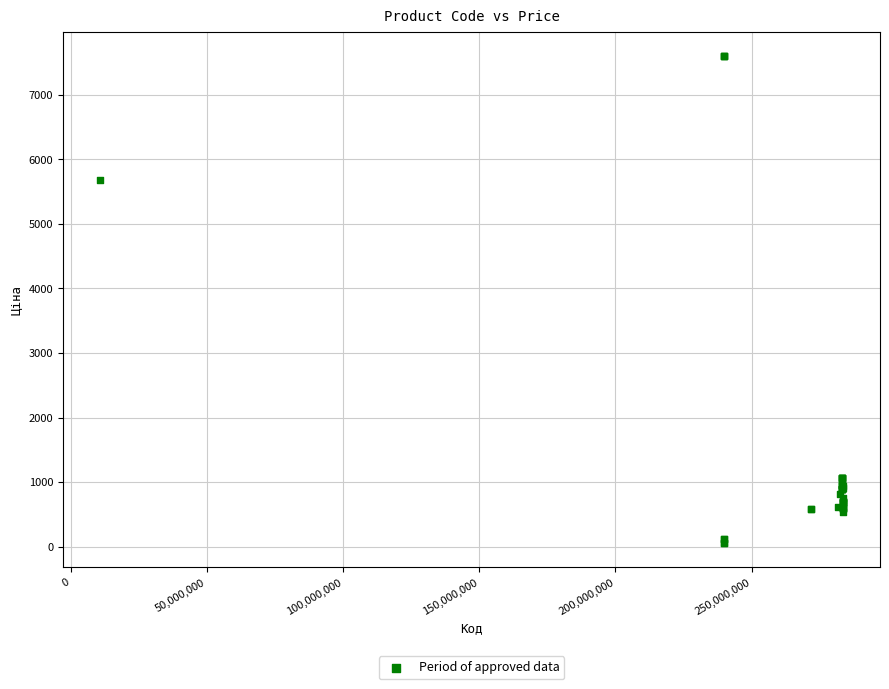

What Y value in the scatter plot is closest to 3826?

5673.8